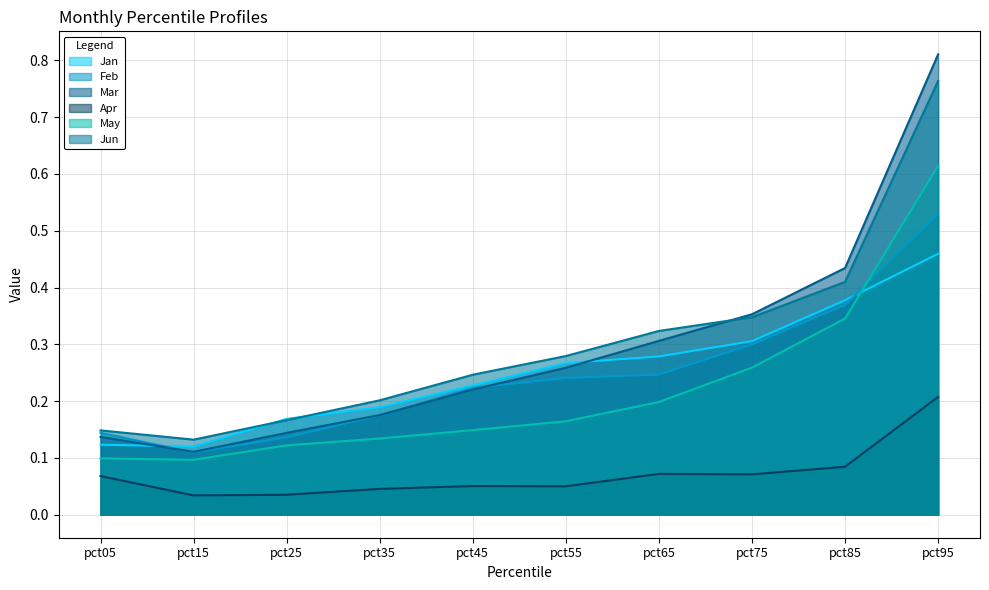

What is the value of the Jan point at the 9th from the left?

0.4